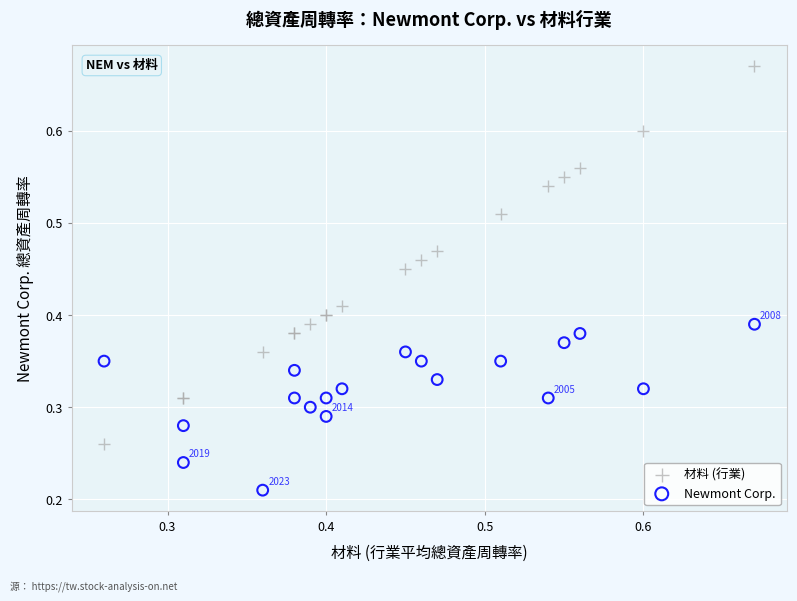

Which series contains the lowest Y value?

Newmont Corp.